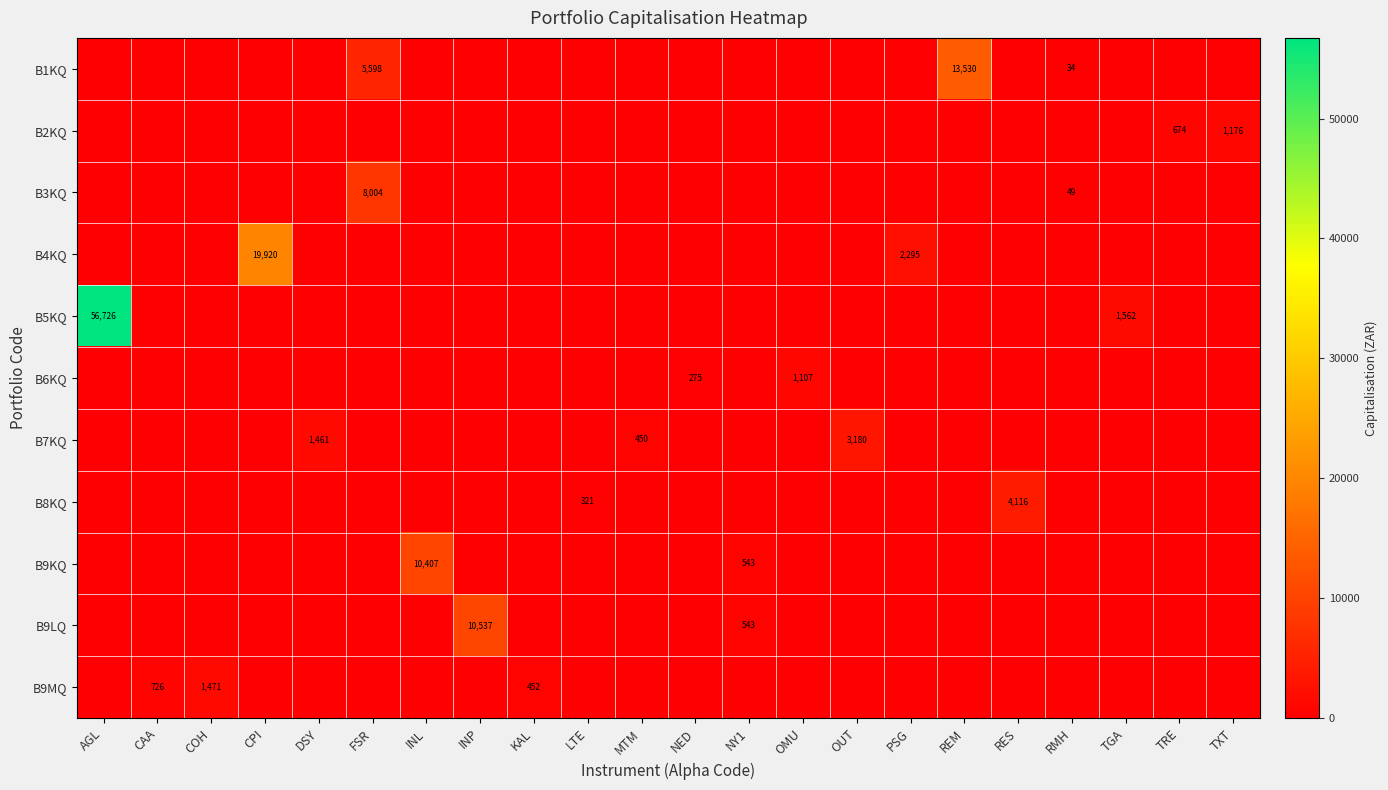

Is it true that B9LQ equals 950 at NY1?

False